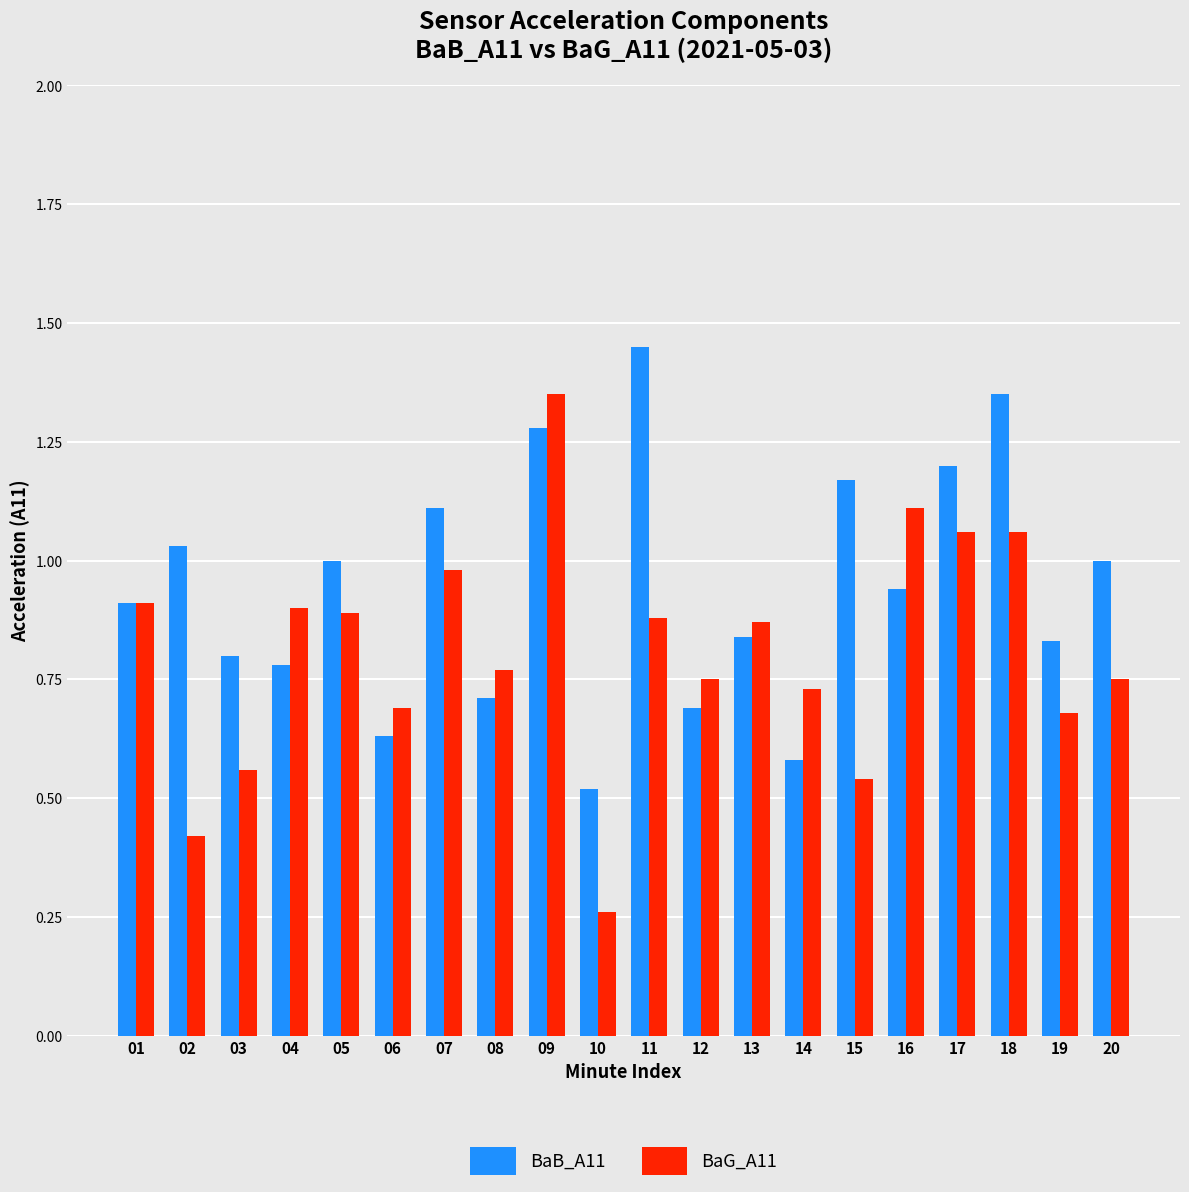

What are all the series names shown in the legend?

BaB_A11, BaG_A11